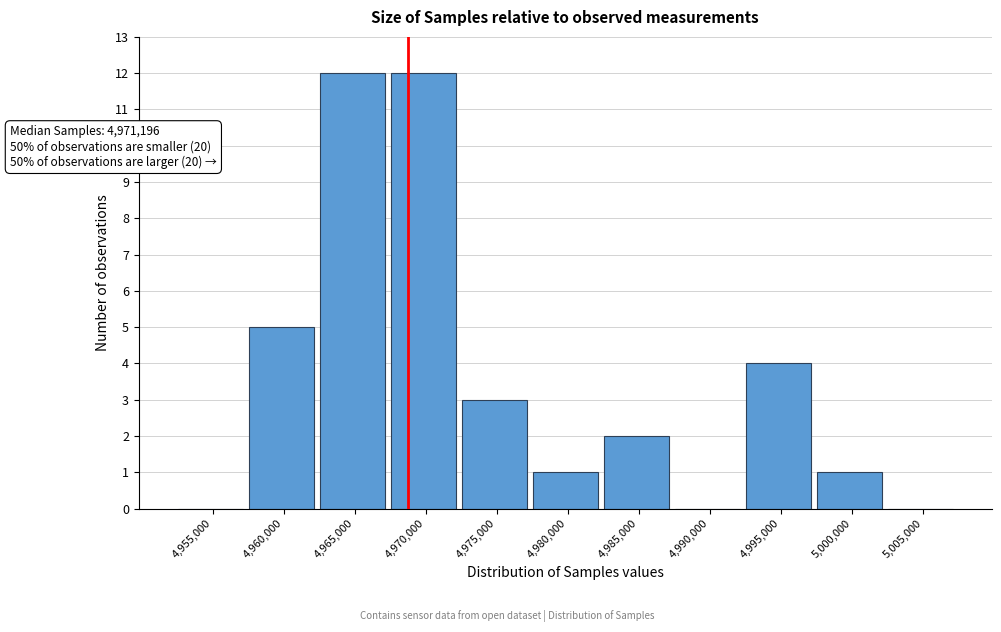

Reading left to right, list all the values displayed in this chart.

4,955,000=0	4,960,000=5	4,965,000=12	4,970,000=12	4,975,000=3	4,980,000=1	4,985,000=2	4,990,000=0	4,995,000=4	5,000,000=1	5,005,000=0